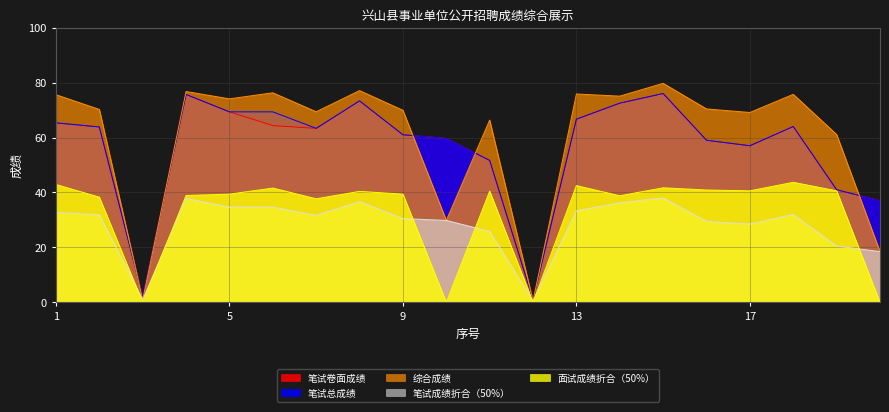

What is the sum of all 综合成绩 values?

1212.2